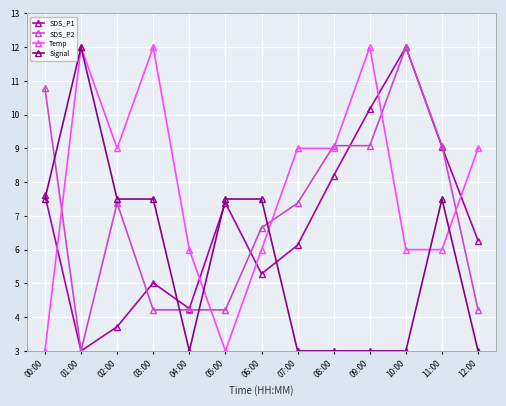

At how many categories does at least one series exceed 5?

13